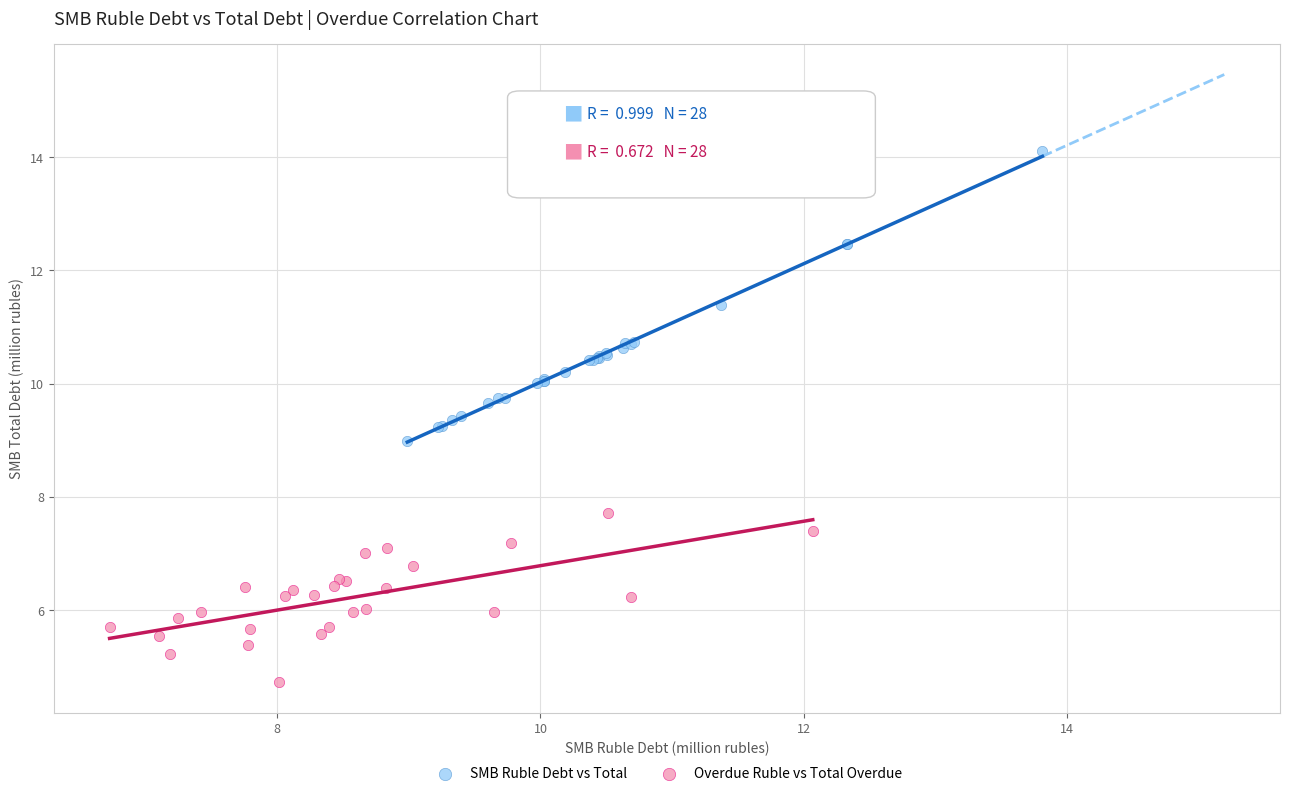

What are all the series names shown in the legend?

SMB Ruble Debt vs Total, Overdue Ruble vs Total Overdue